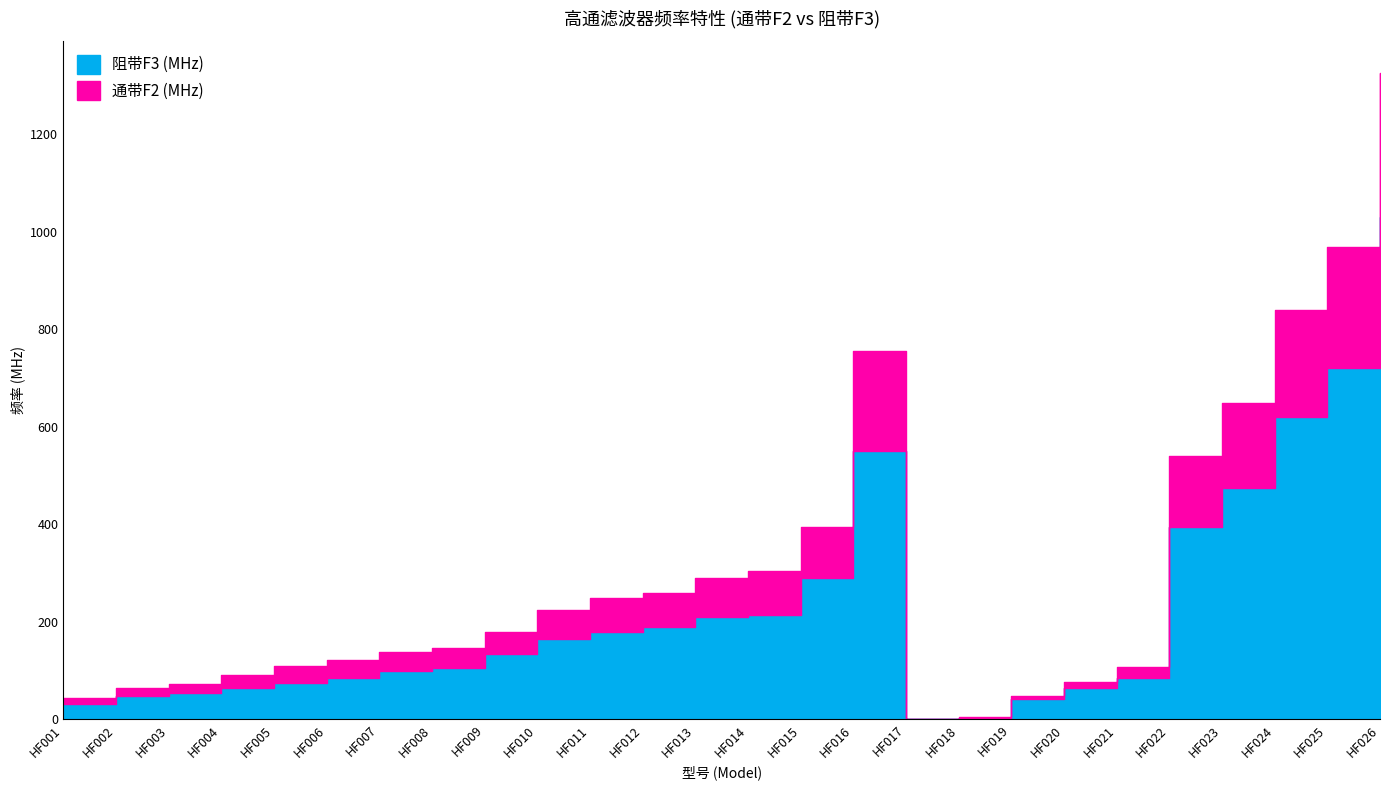

What is the sum of the 通带F2 (MHz) values at HF012 and HF013?

550.0